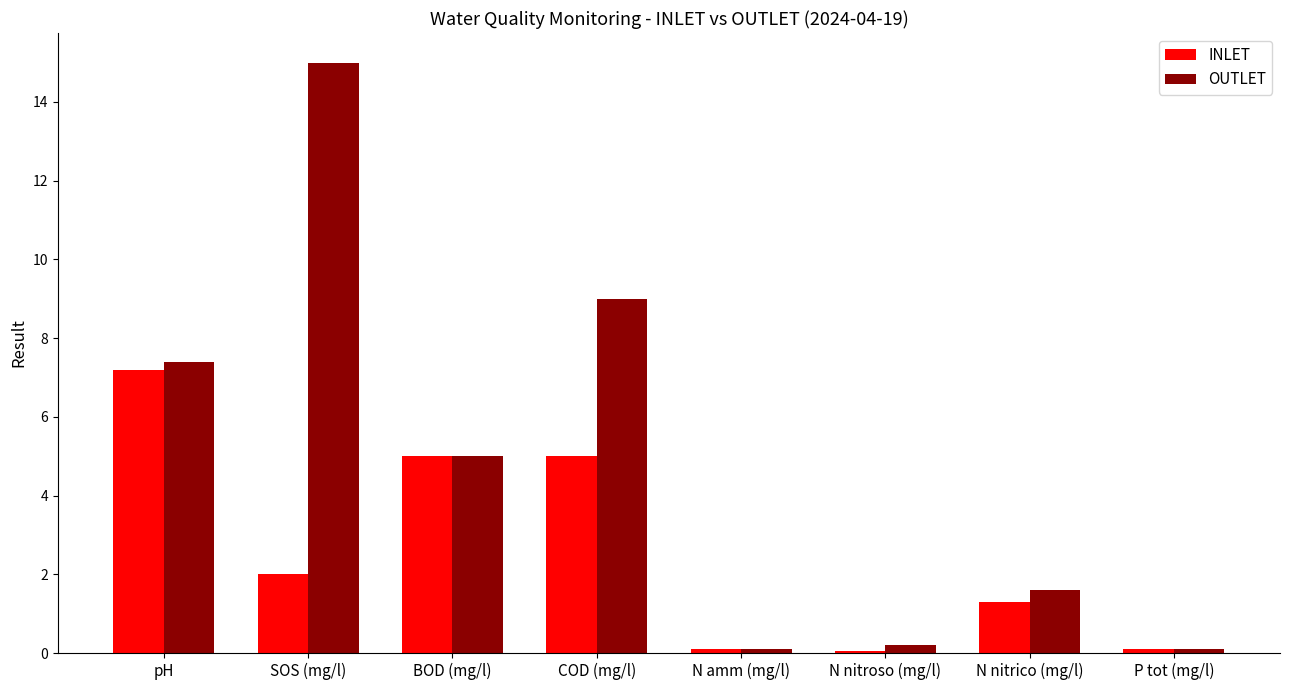

How many bars are there in each group?

2